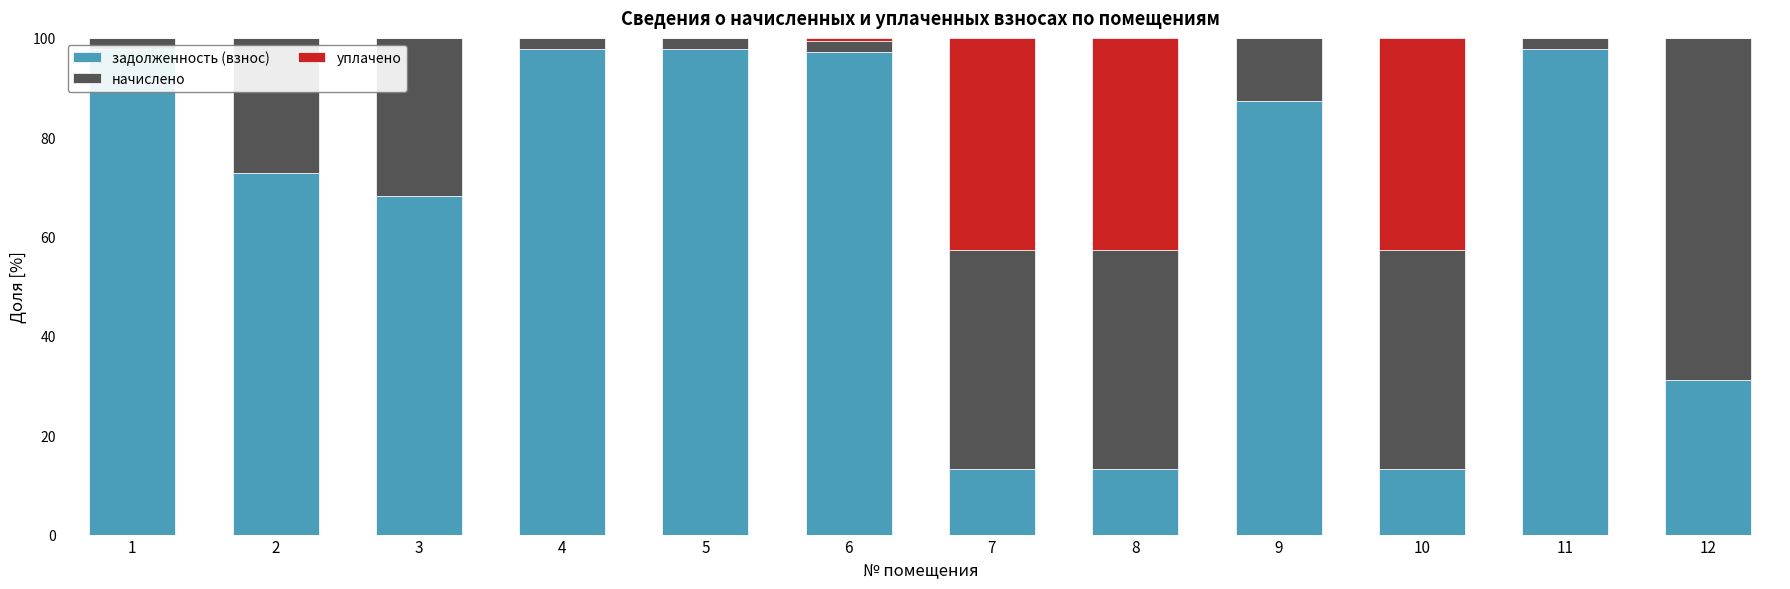

What is the total value across all series at 9?

100.0